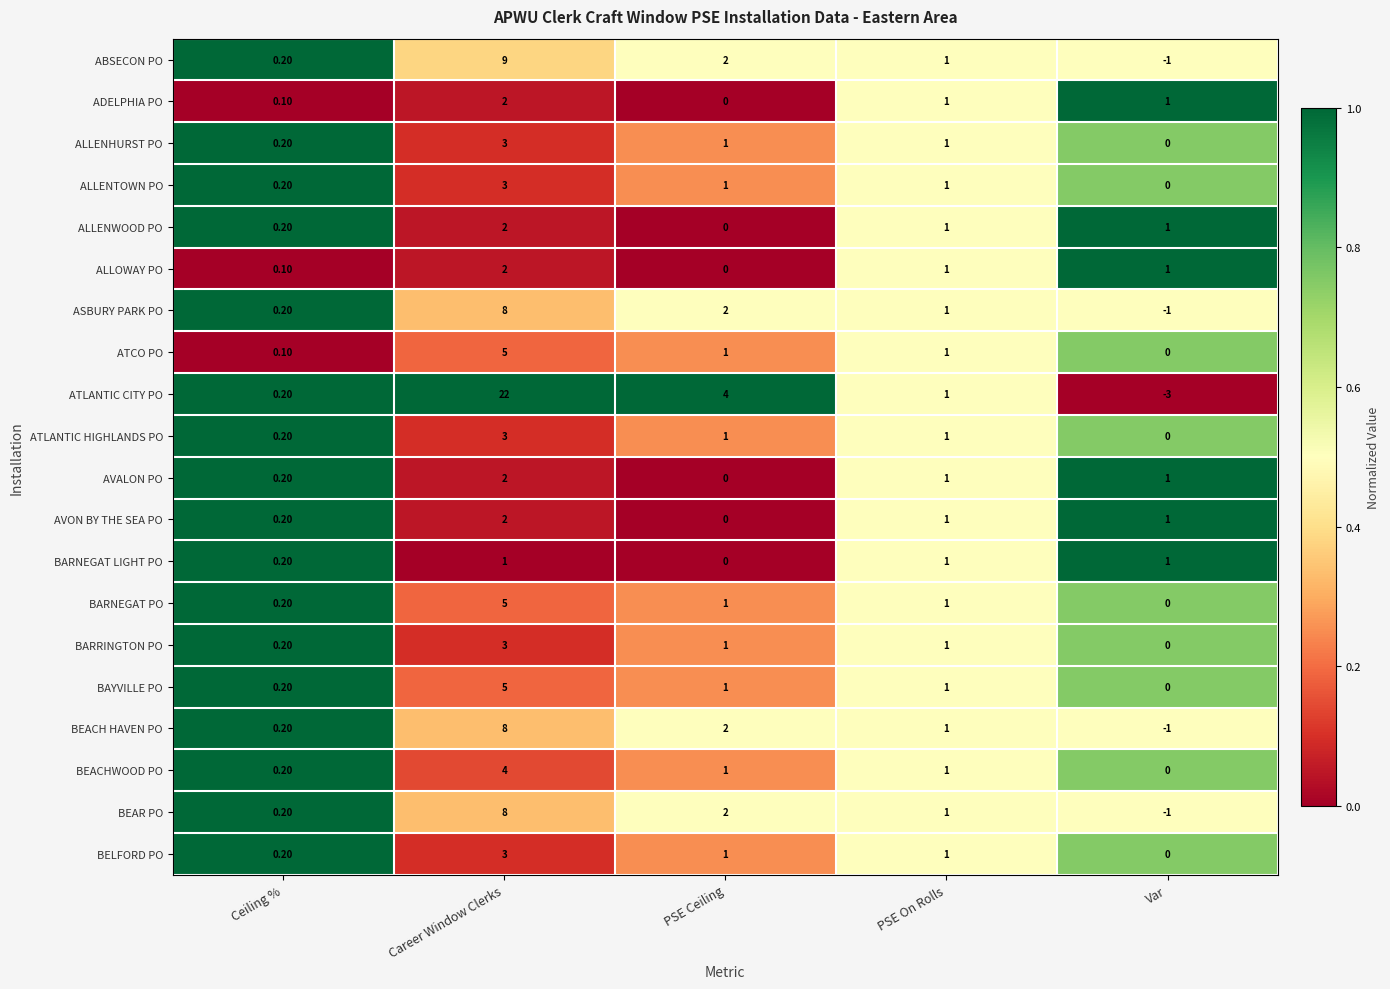

Rank the categories by ATLANTIC CITY PO value from lowest to highest.

Var, Ceiling %, PSE On Rolls, PSE Ceiling, Career Window Clerks